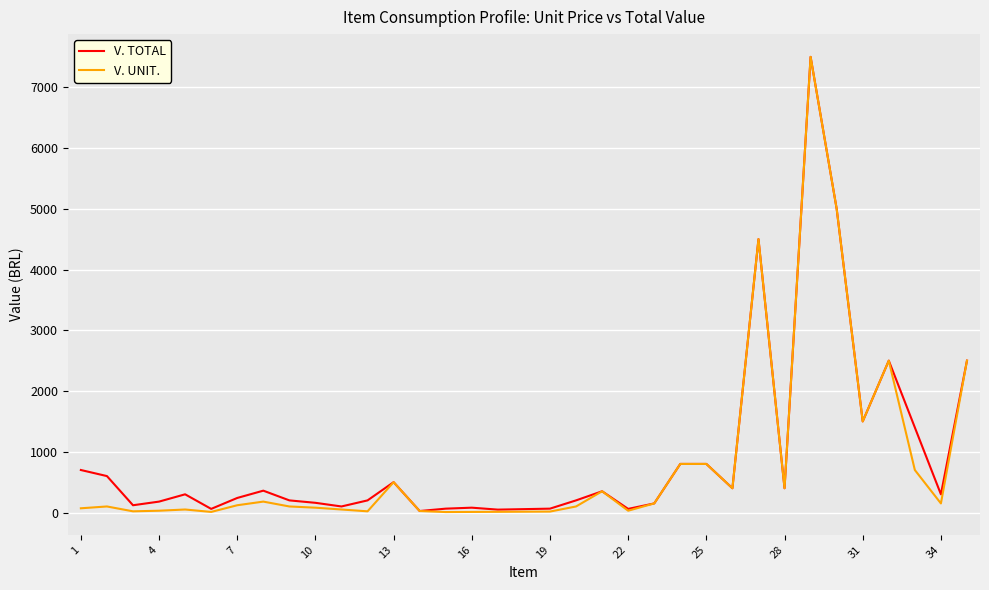

Which series has the largest range (max minus min)?

V. UNIT.